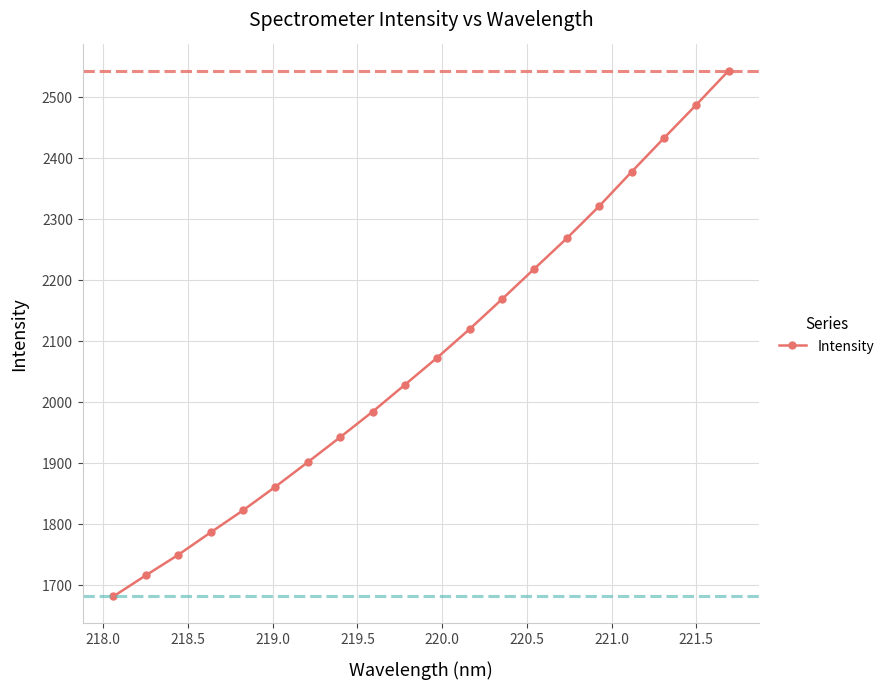

What is the greatest value displayed?

2542.5